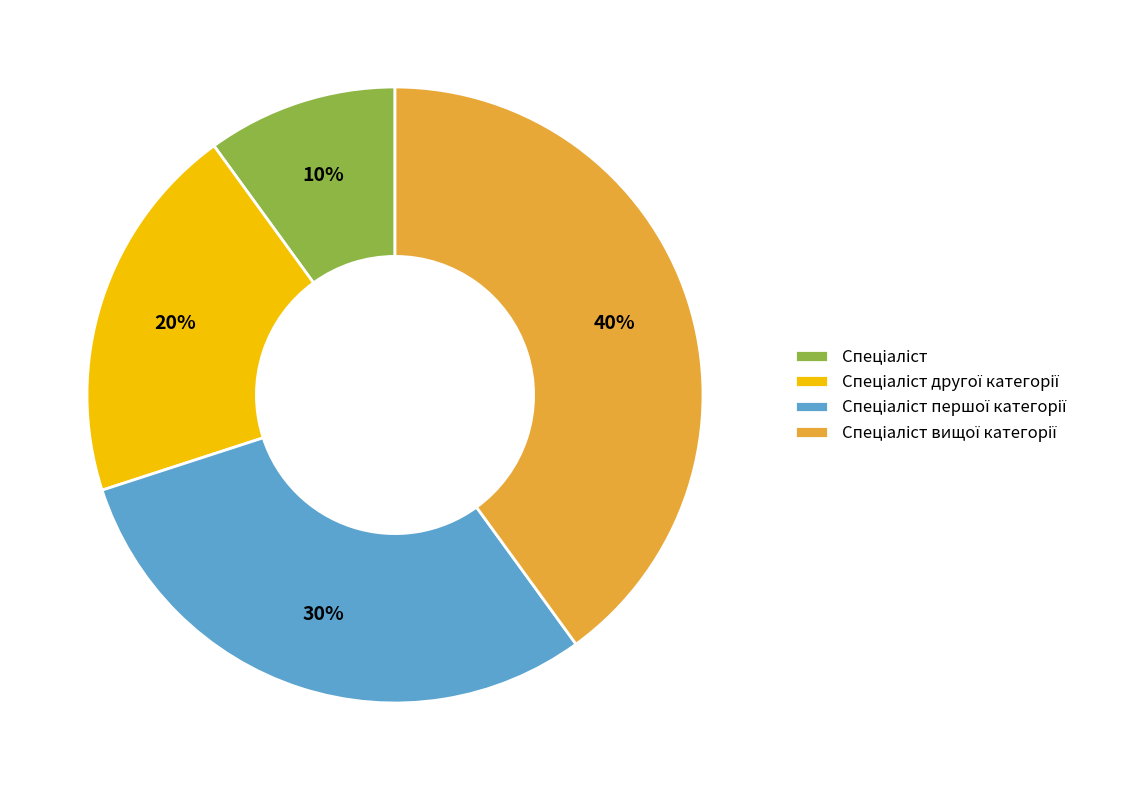

How many slices are in this pie chart?

4